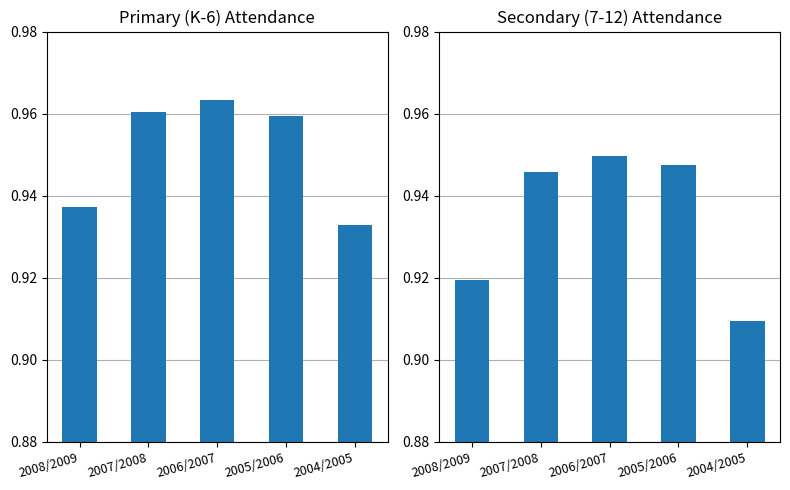

List the series in order of their overall mean, lowest first.

Secondary (7-12), Primary (K-6)